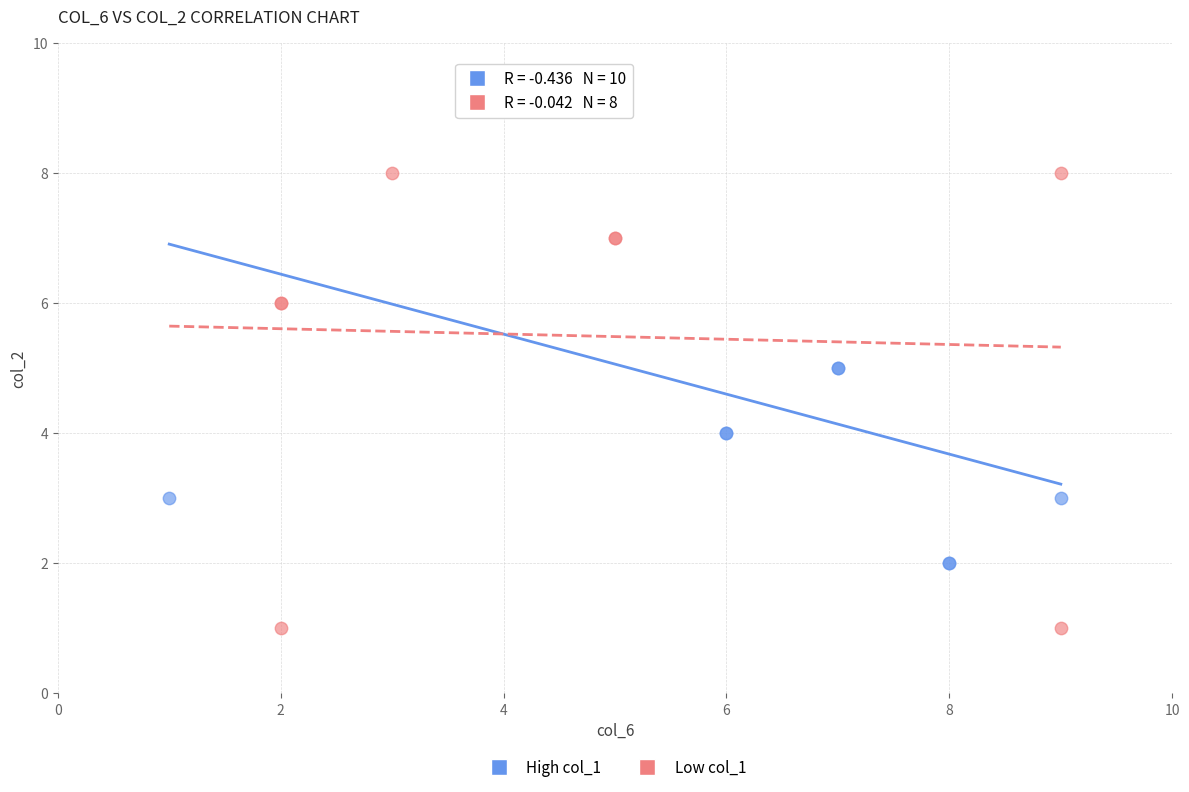

Which series reaches the minimum Y coordinate?

Low col_1